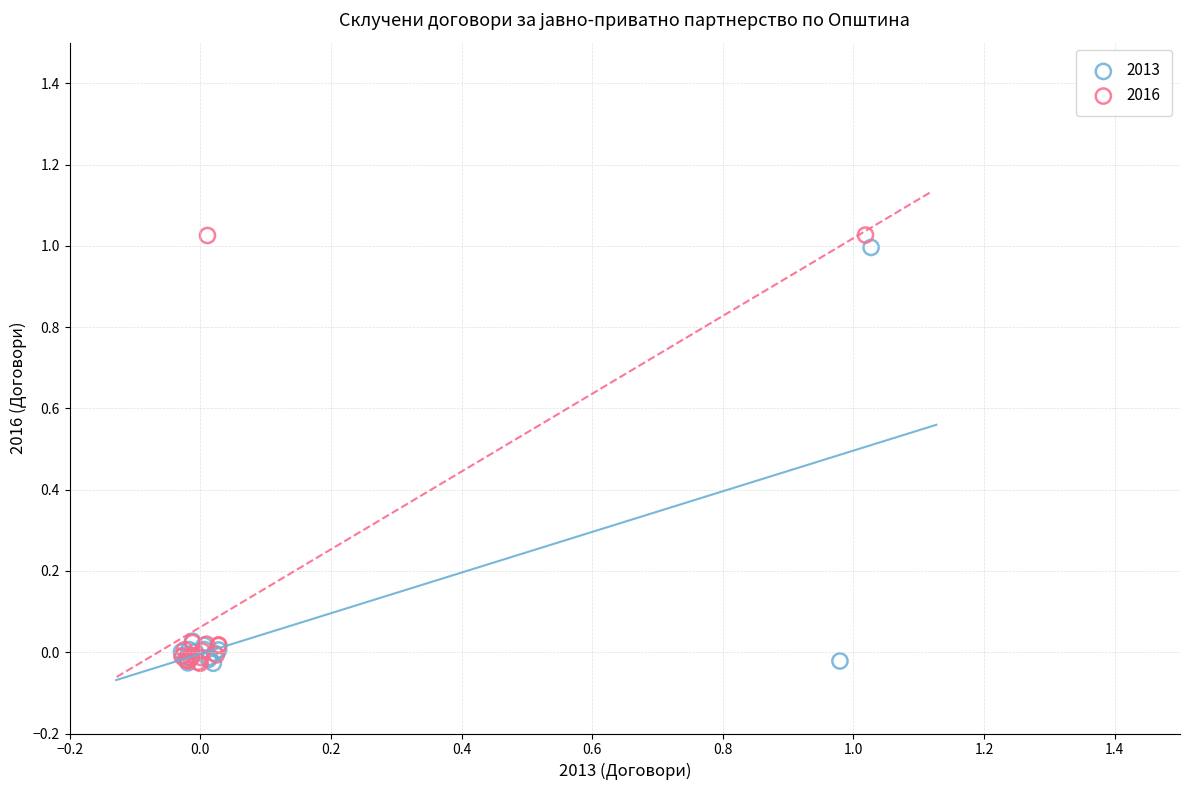

What are all the series names shown in the legend?

2013, 2016